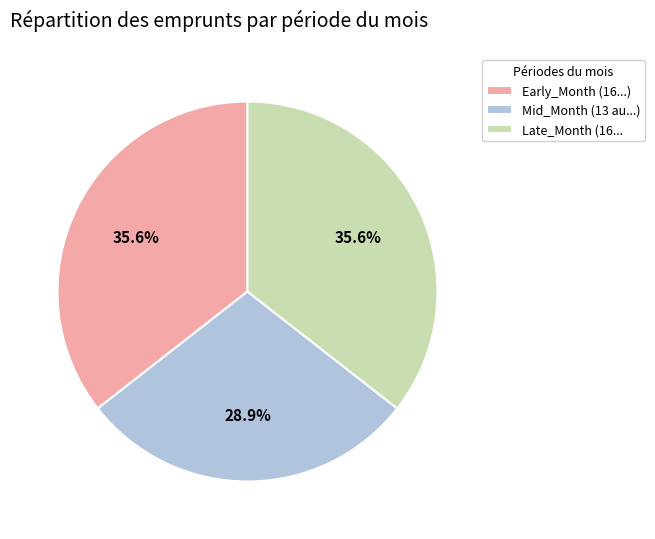

To the nearest percent, what is the difference between the largest and smallest slice percentages?

7%